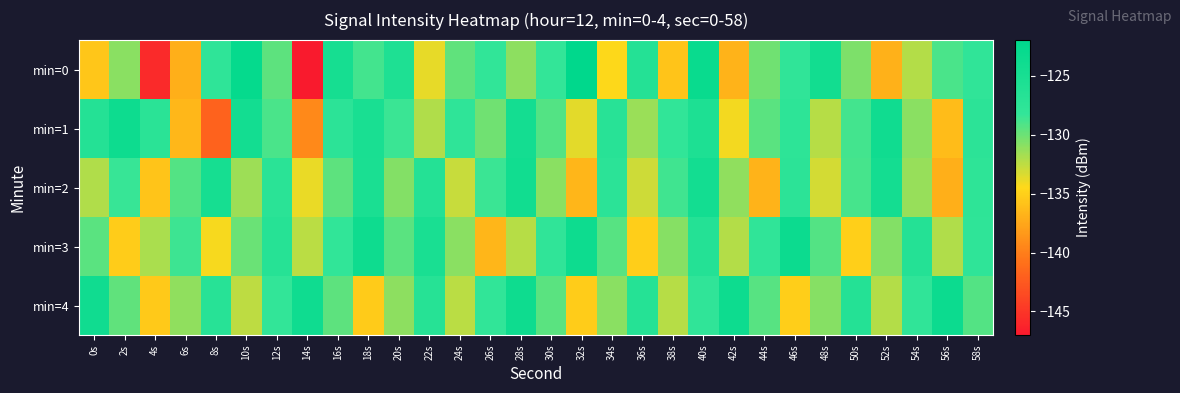

Which has a higher value, 46s or 32s?

32s